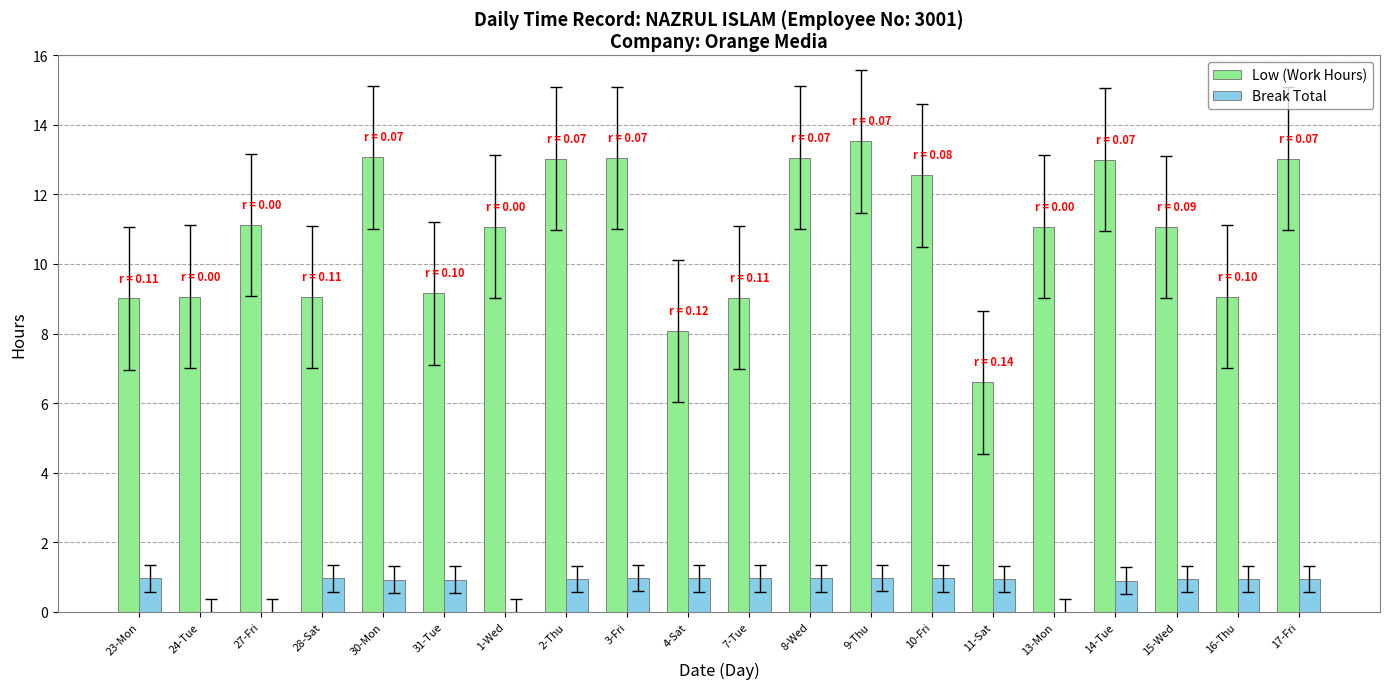

Which series changed the most between 1-Wed and 11-Sat?

Low (Work Hours)